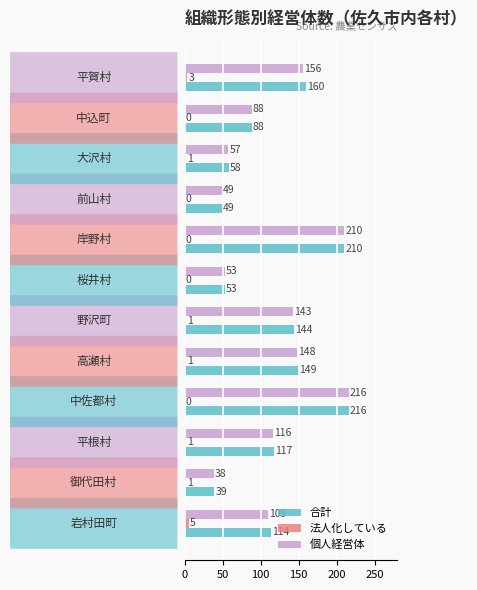

What is the maximum value for 個人経営体?

216